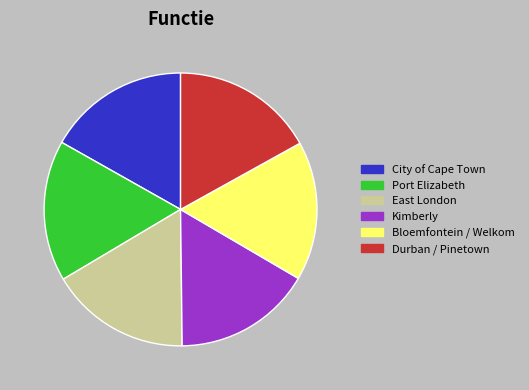

Combined, do East London and Port Elizabeth account for over 50%?

No